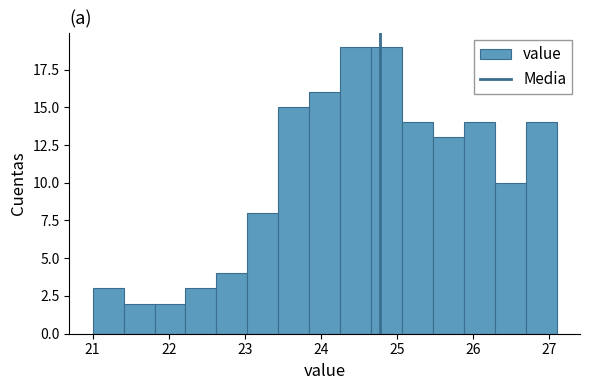

Reading left to right, transcribe this chart: for each bar, give the range it covers on the x-axis and its height. Neither the bar edges nor the heights are printed on the chart, so give them approximately, as read against the axes.

21.0 to 21.4: 3
21.4 to 21.8: 2
21.8 to 22.2: 2
22.2 to 22.6: 3
22.6 to 23.0: 4
23.0 to 23.4: 8
23.4 to 23.8: 15
23.8 to 24.3: 16
24.3 to 24.7: 19
24.7 to 25.1: 19
25.1 to 25.5: 14
25.5 to 25.9: 13
25.9 to 26.3: 14
26.3 to 26.7: 10
26.7 to 27.1: 14